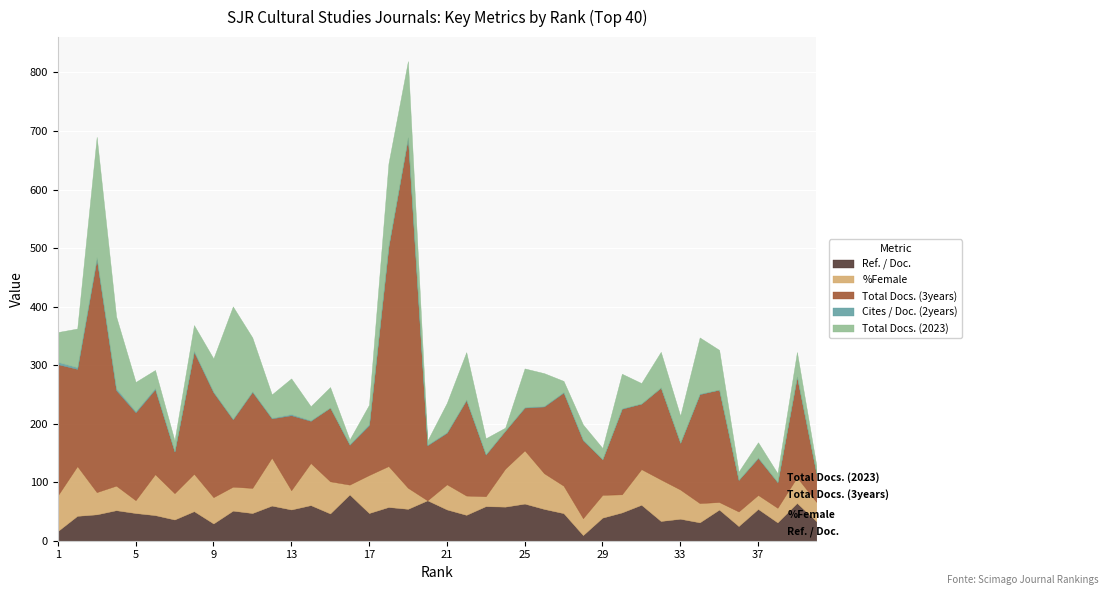

At how many categories does at least one series exceed 72?

31